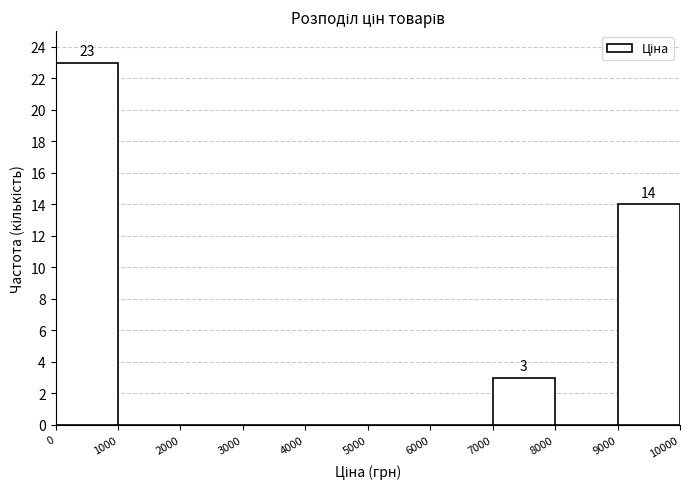

Which range on the x-axis has the tallest bar?

0 to 1000